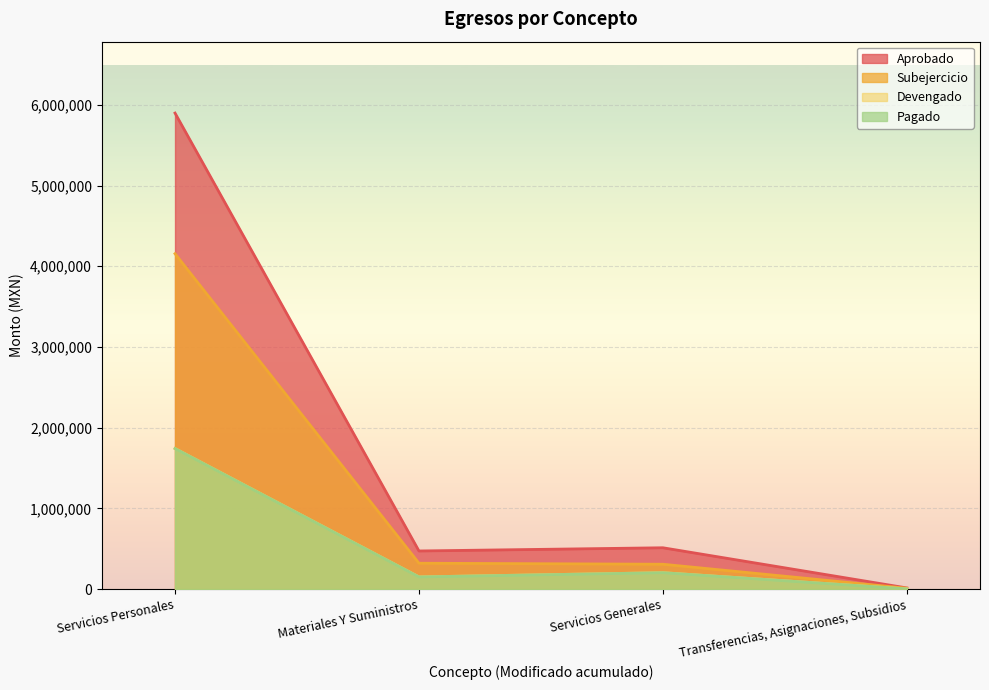

How many data points does each series have?

4